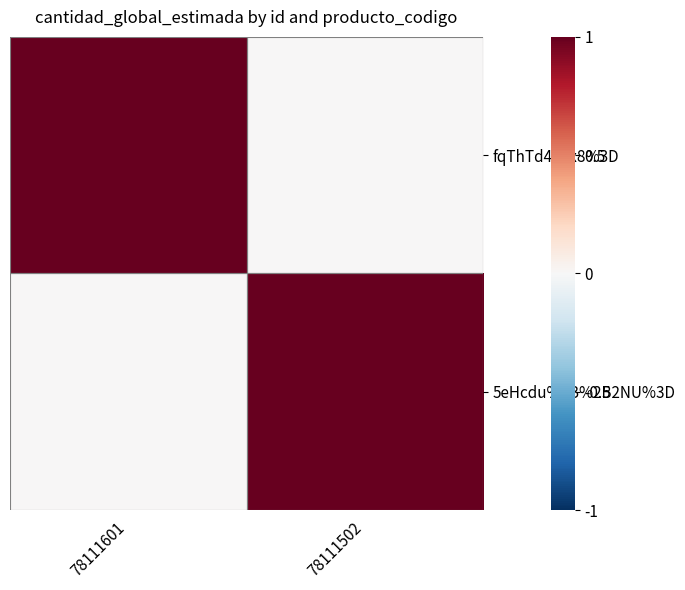

True or false: fqThTd40ax8%3D has a value of -1 at 78111502.

False